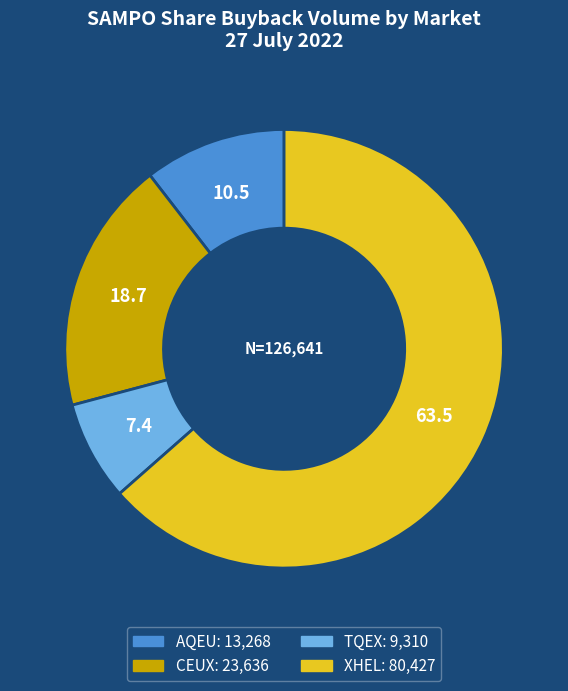

Combined, do AQEU and CEUX account for over 50%?

No